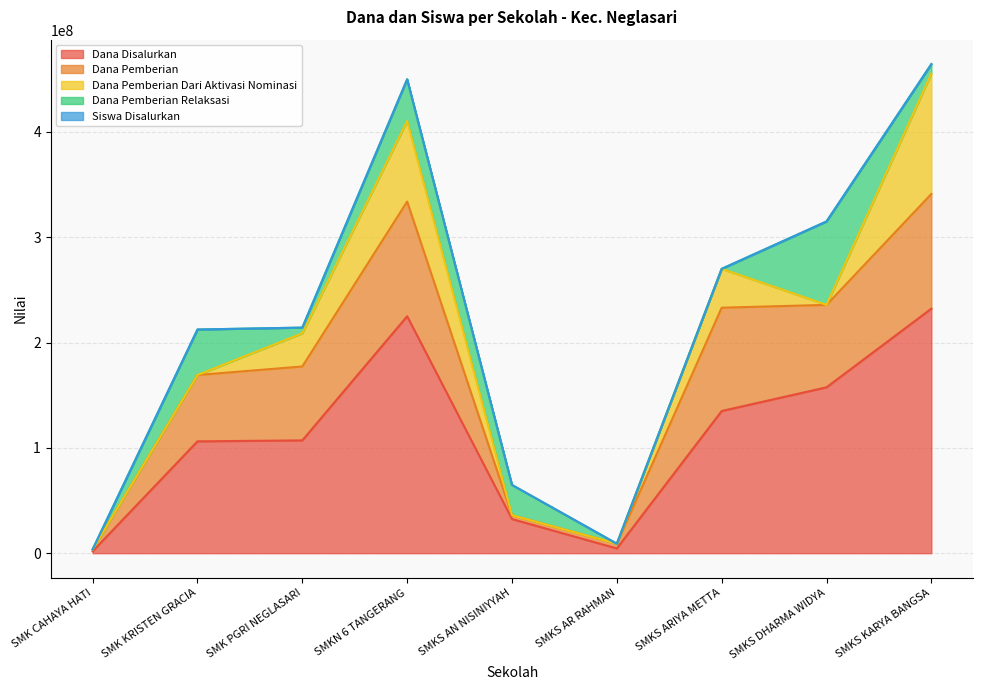

The value of Siswa Disalurkan at SMKN 6 TANGERANG is 712515896. True or false?

False